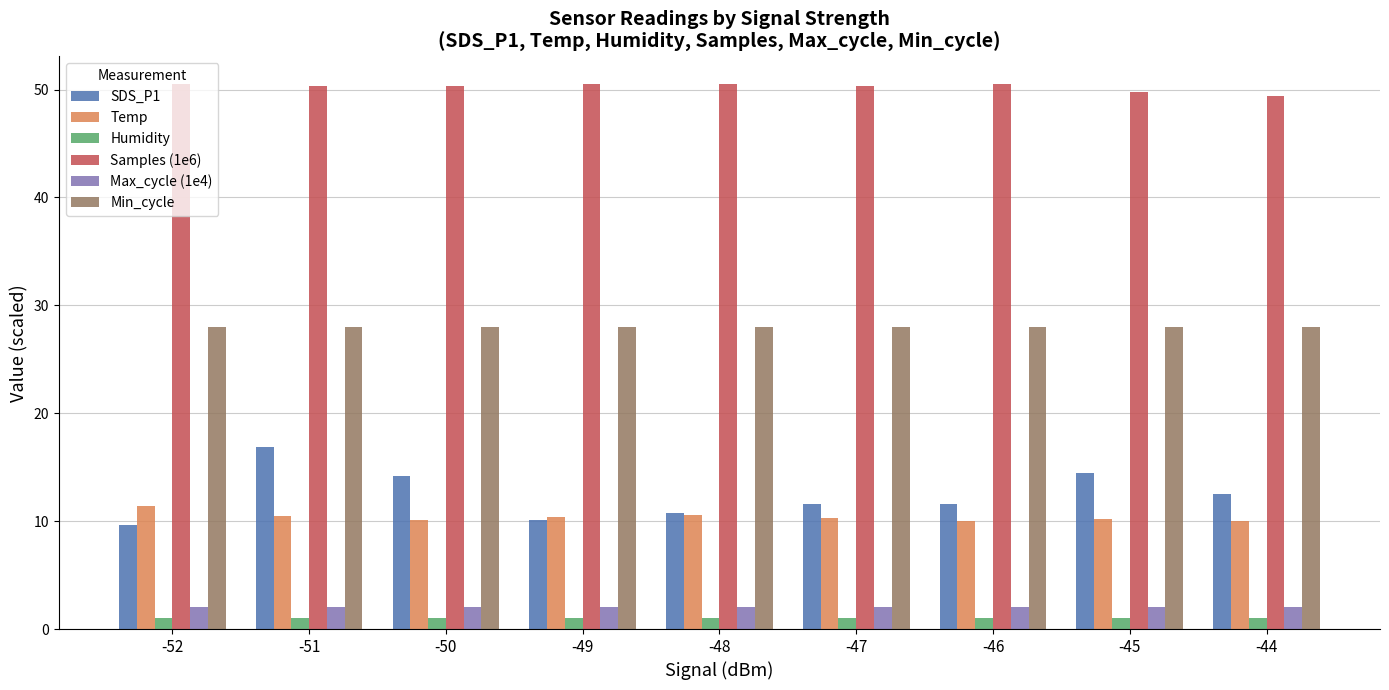

What is the difference between the Temp values at -44 and -50?

0.1